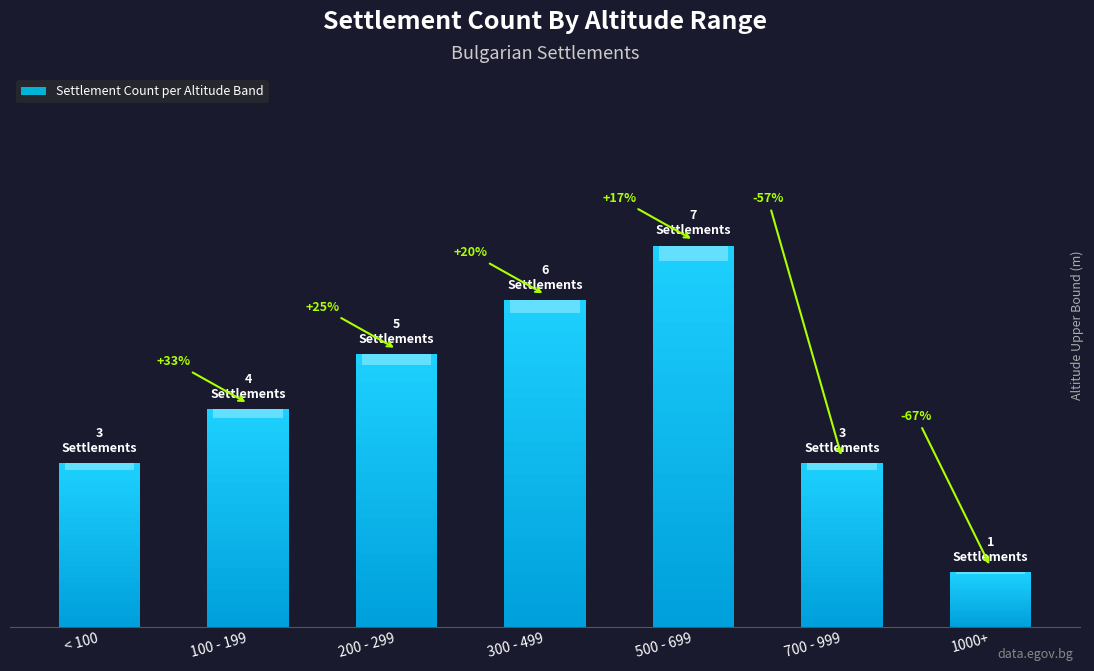

Which label corresponds to the smallest value in the chart?

1000+